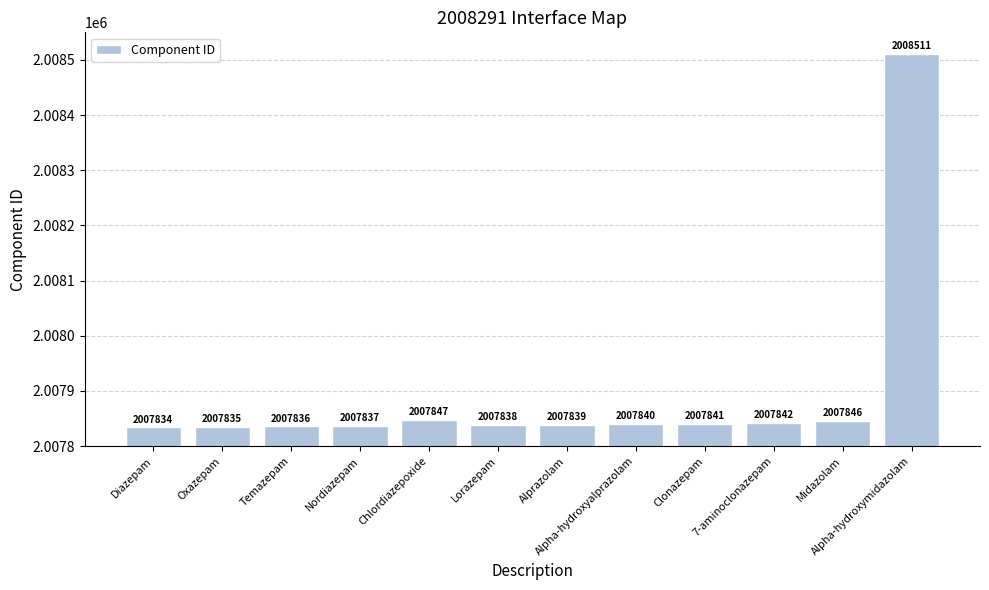

How many data points does each series have?

12